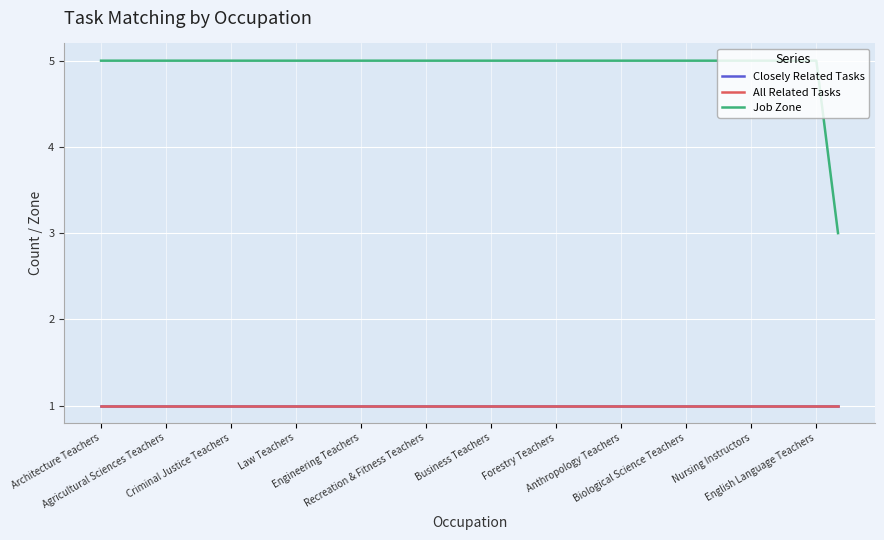

Is this an area chart (filled region under the line)?

No